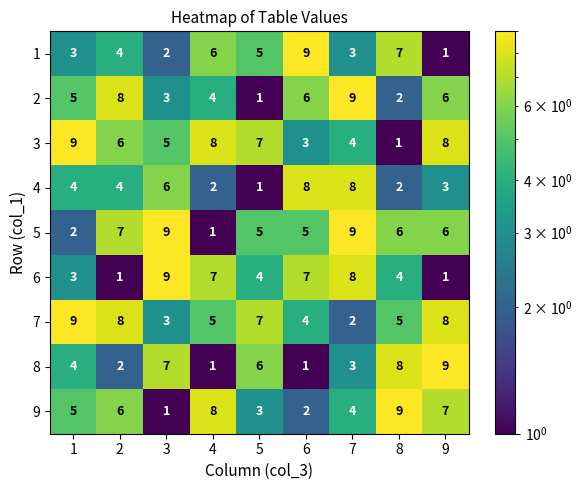

How many 8 values are between 2 and 7?

5